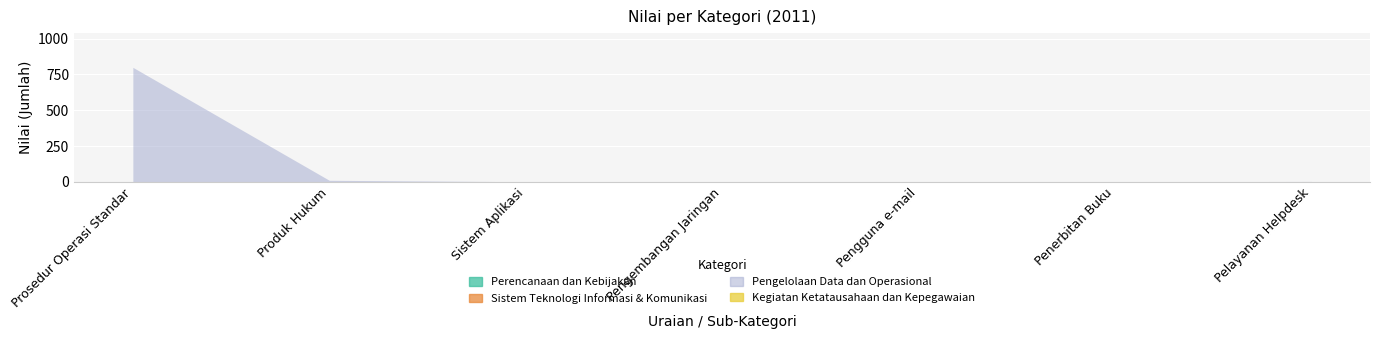

Reading left to right, extract all data points from this chart.

Perencanaan dan Kebijakan: 0	0	0	0	0	0	0
Sistem Teknologi Informasi & Komunikasi: 0	0	0	0	0	0	0
Pengelolaan Data dan Operasional: 800	10	0	0	0	0	2
Kegiatan Ketatausahaan dan Kepegawaian: 0	0	0	0	0	0	0